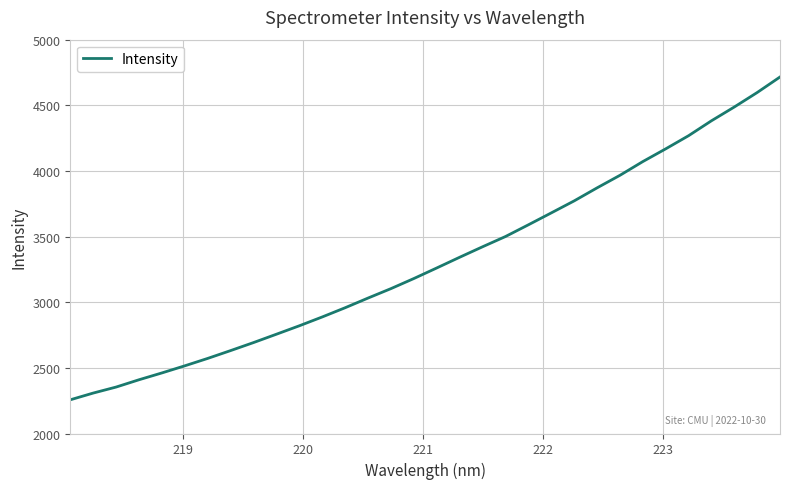

What is the greatest value displayed?

4715.7